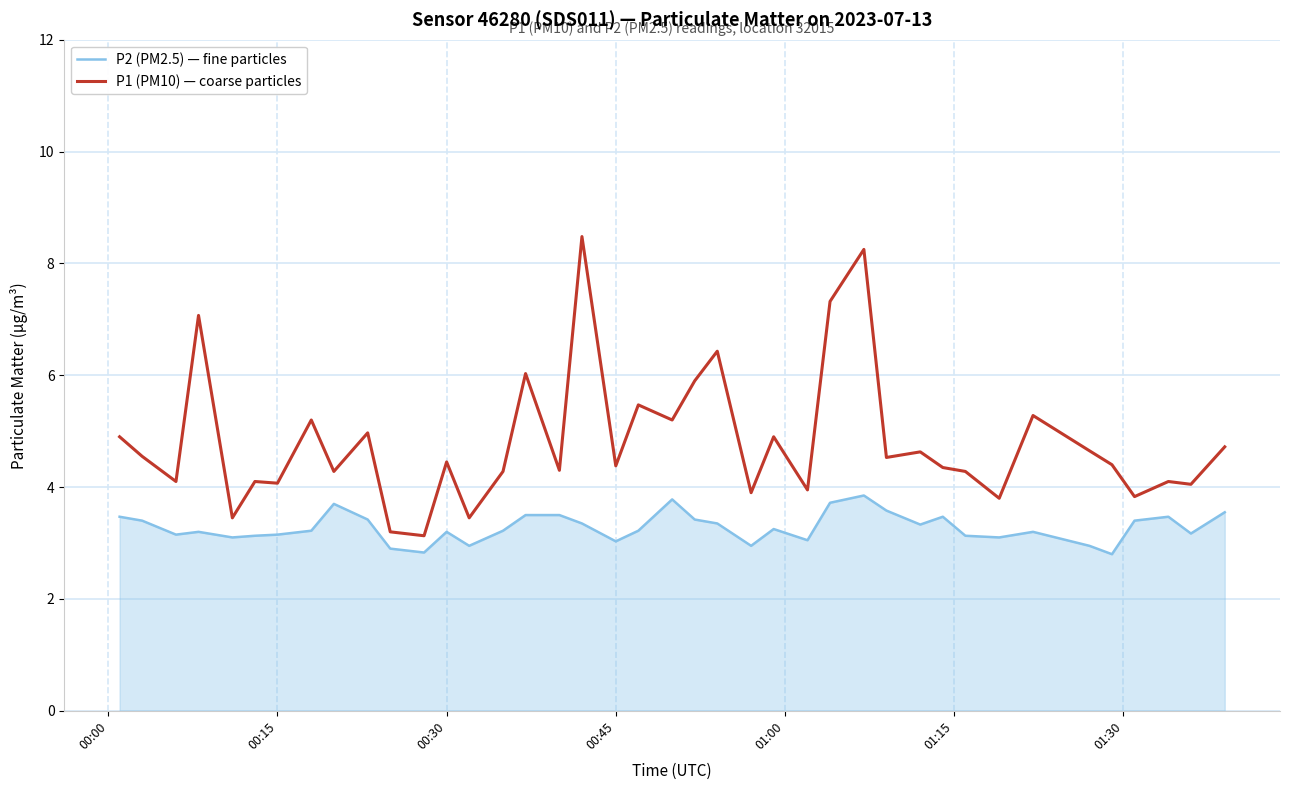

In P1 (PM10) — coarse particles, how many points are lower than both neighbors (excluding endpoints)?

15